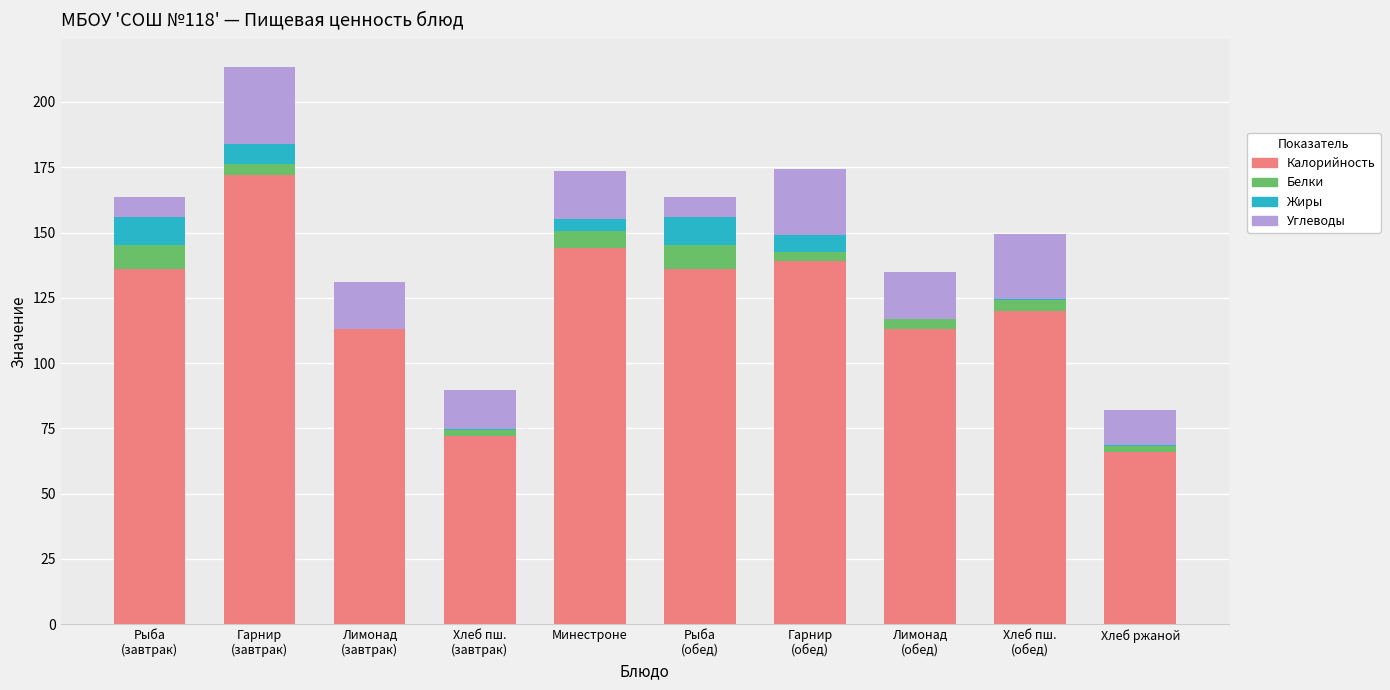

What is the maximum value for Калорийность?

172.0